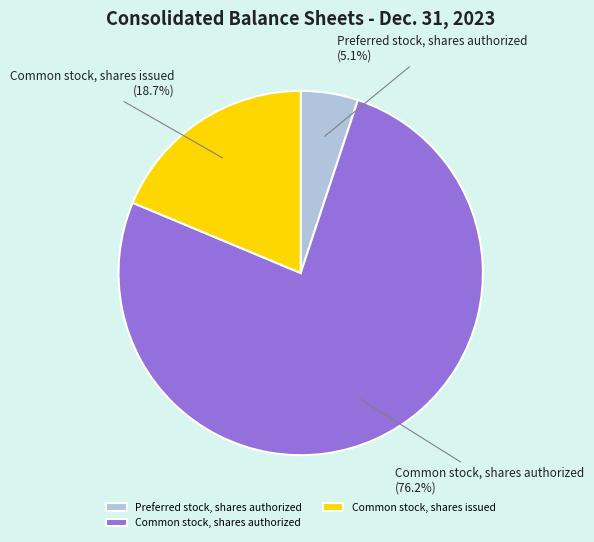

How many segments does this pie chart have?

3